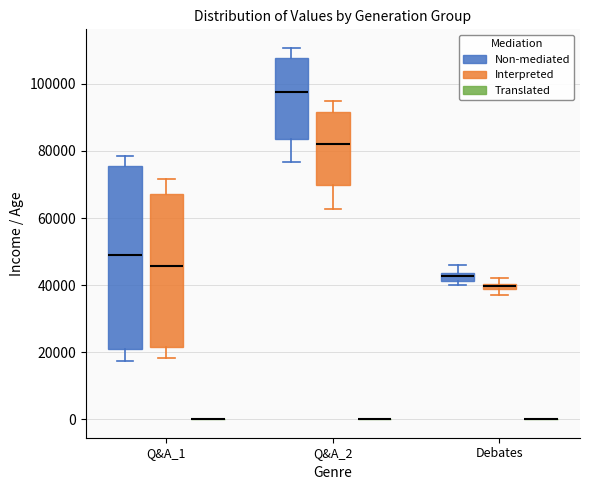

Where is the upper edge of the box for Debates (Interpreted) on the y-axis? The values are not printed on the chart, so give them approximately, as read against the axis.

40000